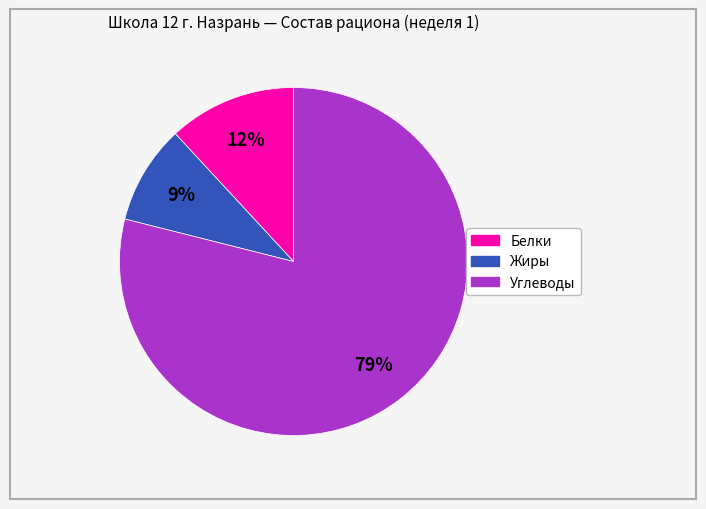

Is there any slice that represents more than half of the pie?

Yes